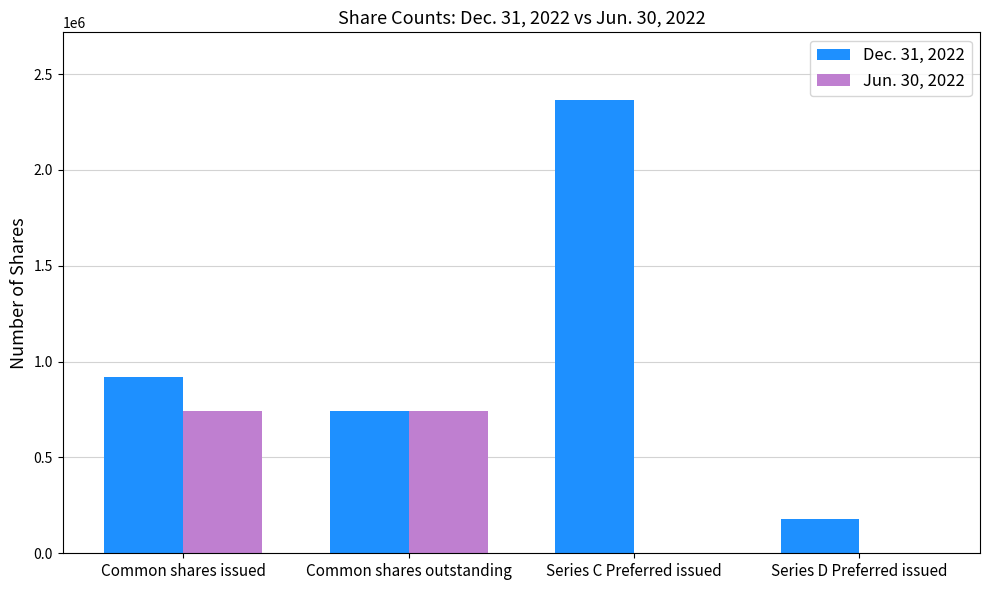

The Jun. 30, 2022 series shows 263808 at Common shares issued. True or false?

False